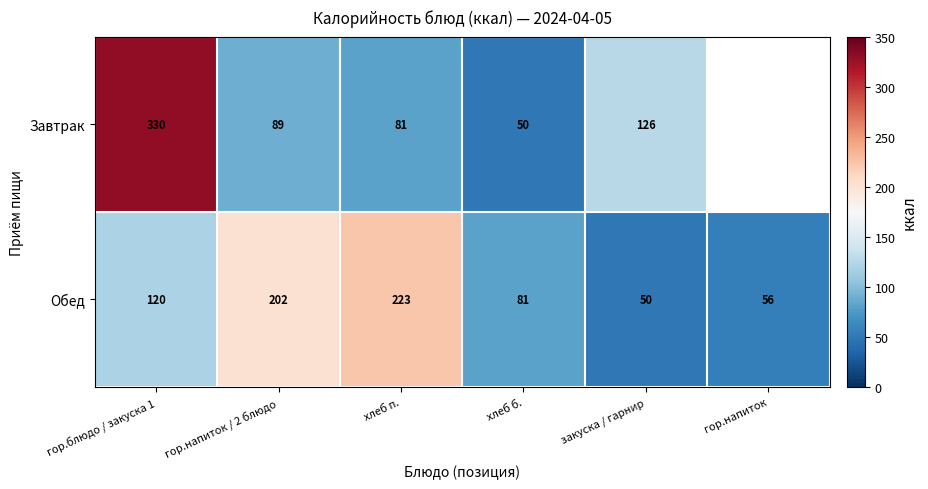

What is the smallest value displayed?

50.0